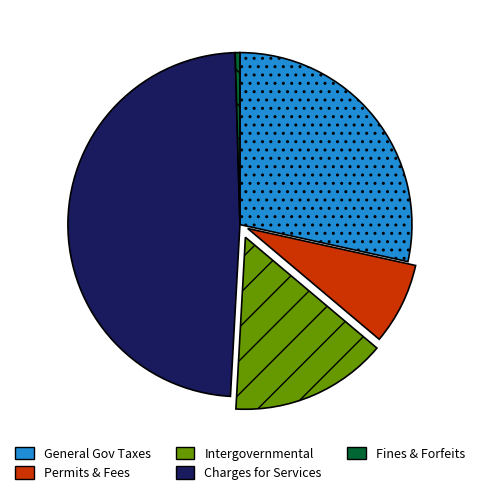

Which has a higher value, Charges for Services or General Gov Taxes?

Charges for Services